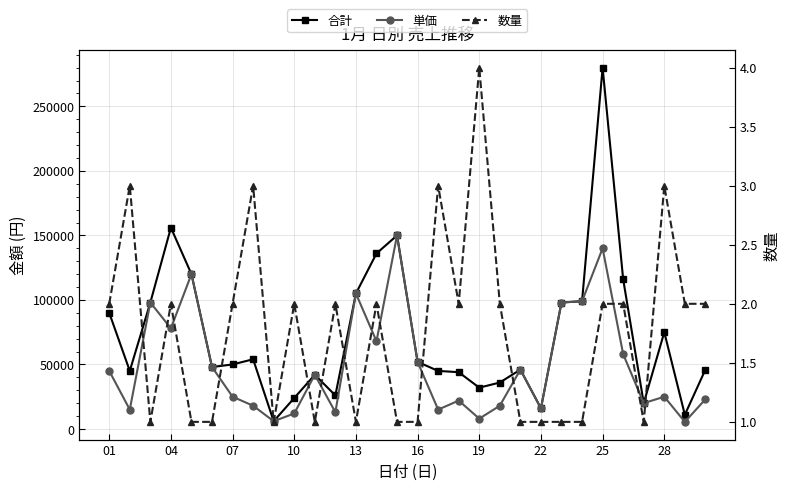

Rank the series by their maximum value, from highest to lowest.

合計, 単価, 数量